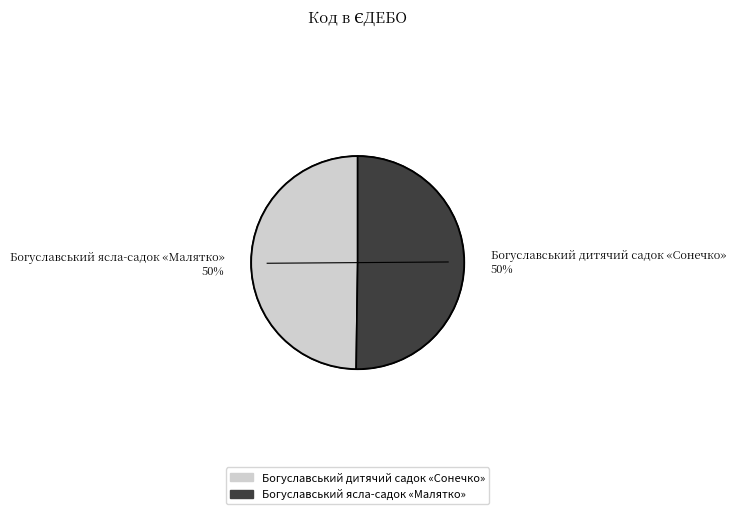

Is it true that Богуславський ясла-садок «Малятко» is 50% of the pie?

True